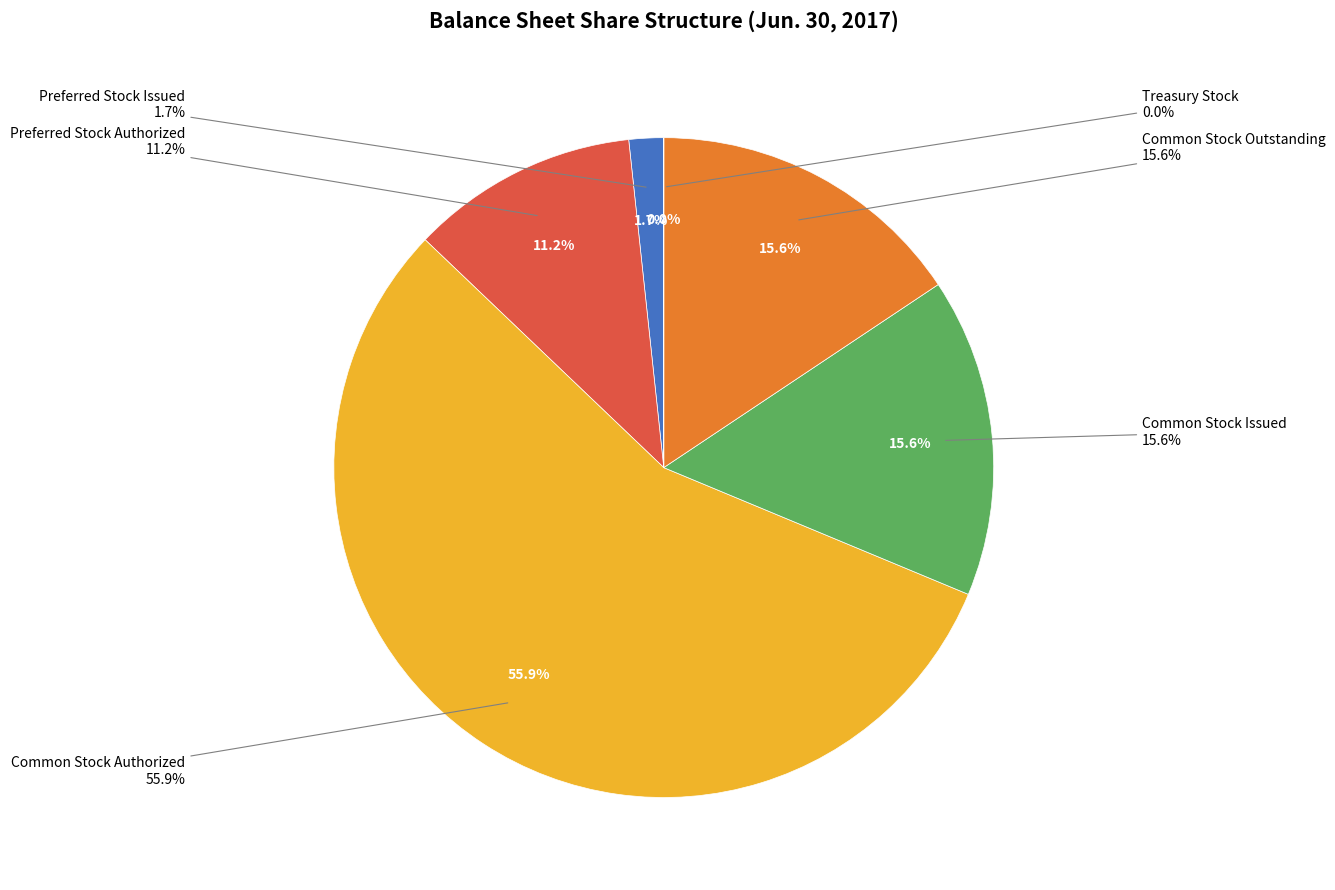

Between Preferred Stock Authorized and Common Stock Authorized, which is larger?

Common Stock Authorized